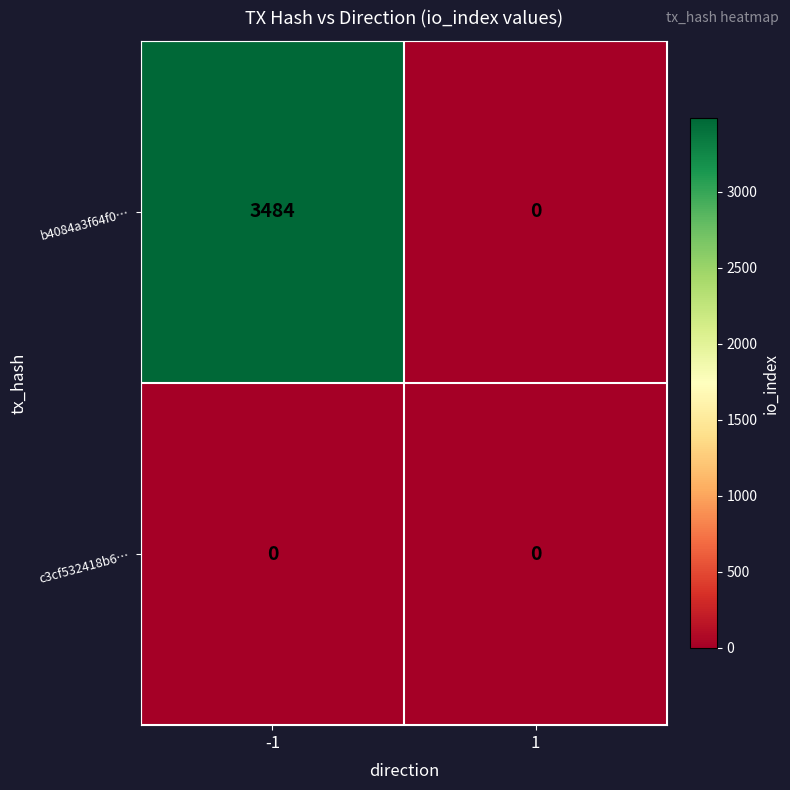

The value of b4084a3f64f0… at 1 is 0. True or false?

True